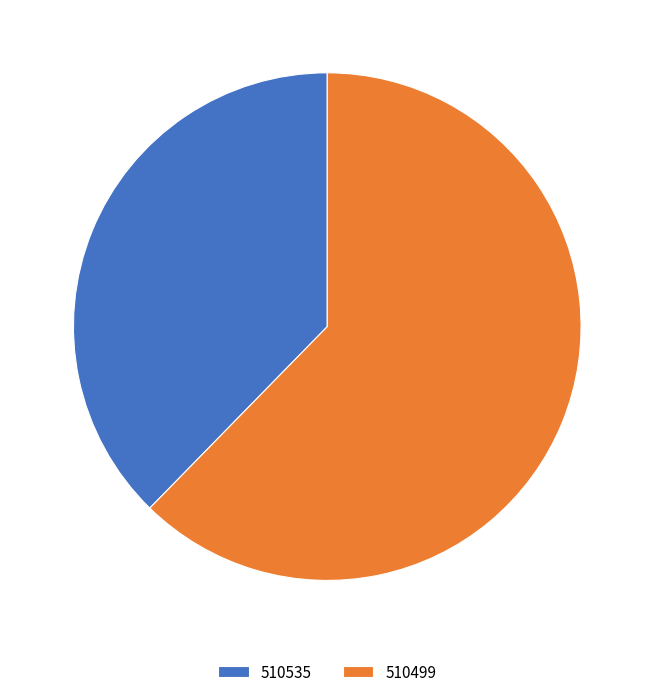

What is the largest slice in the pie chart?

510499